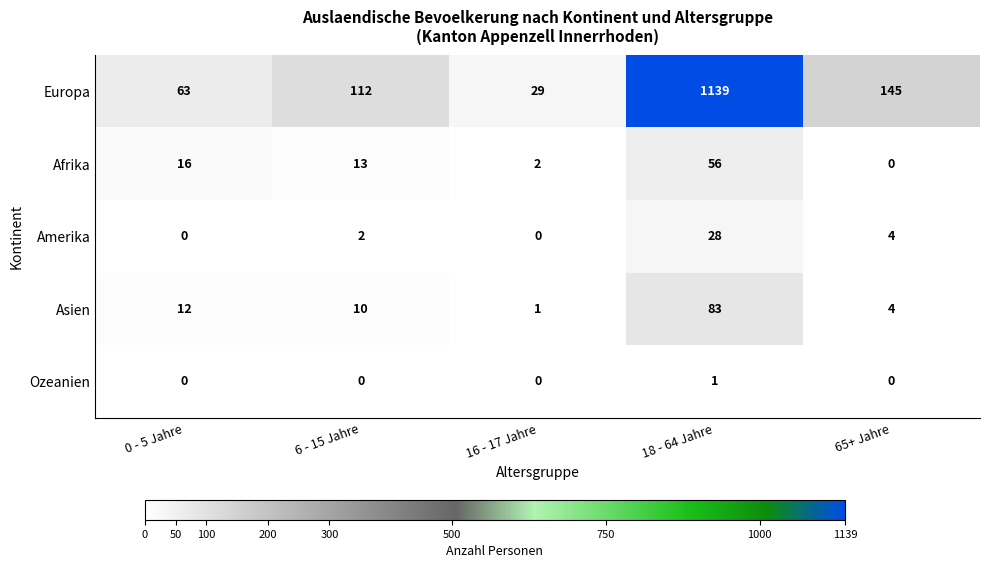

List the series in order of their peak value, lowest first.

Ozeanien, Amerika, Afrika, Asien, Europa